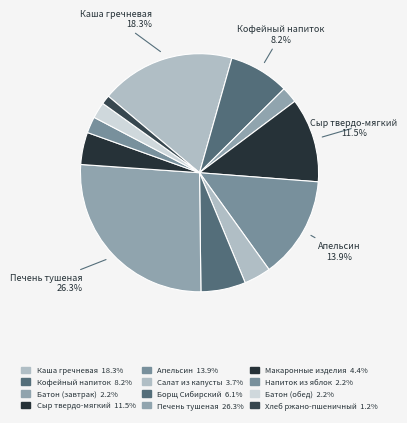

How many segments does this pie chart have?

12